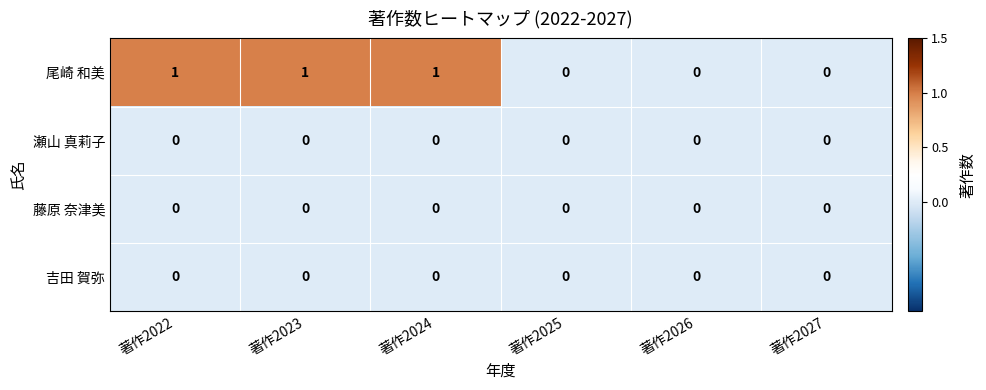

The value of 藤原 奈津美 at 著作2024 is 0. True or false?

True